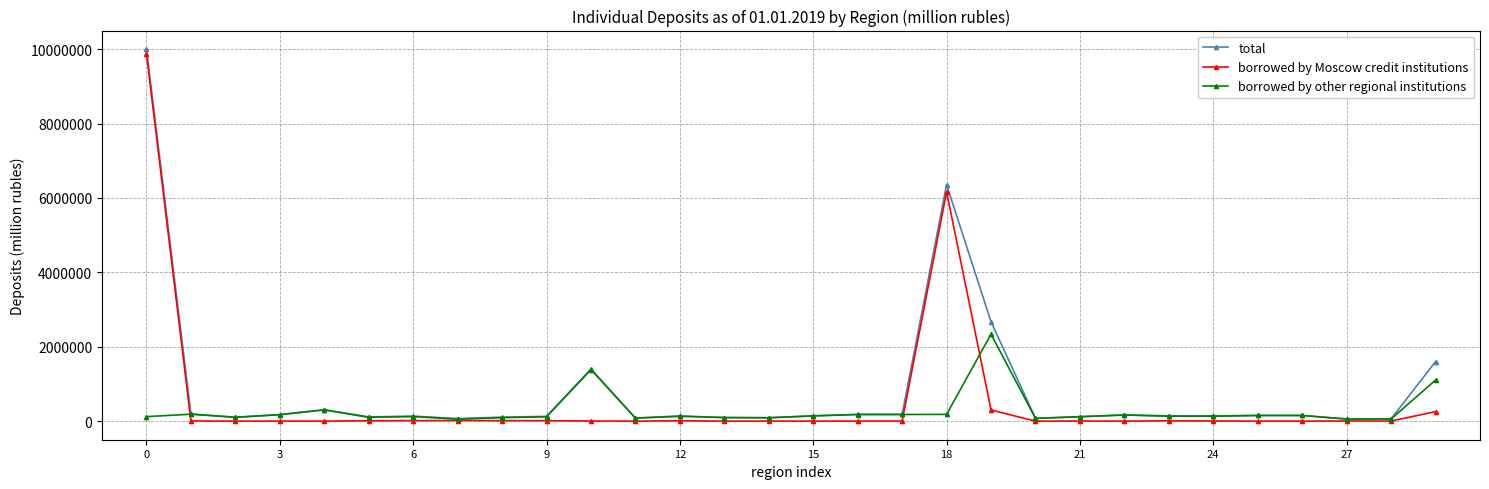

Which series has the largest range (max minus min)?

total